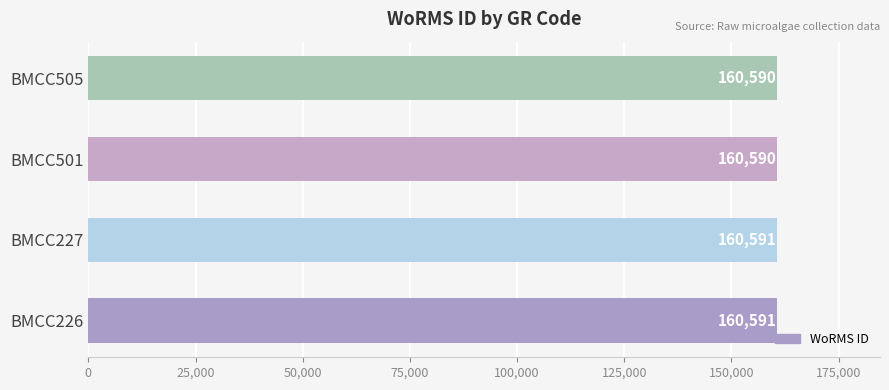

How many values are below 160591?

2